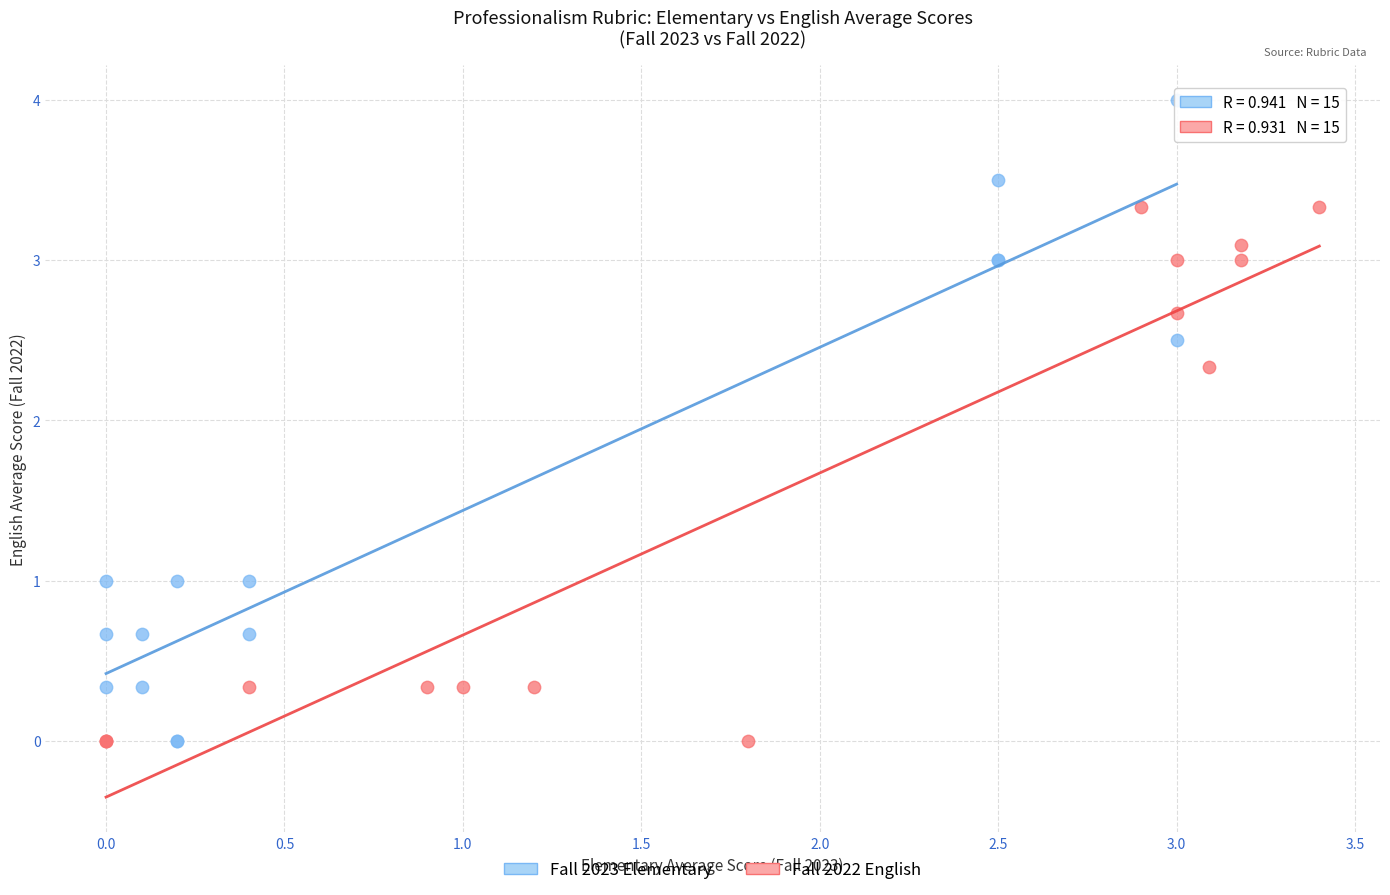

Which series has the widest spread of Y values?

Fall 2023 Elementary